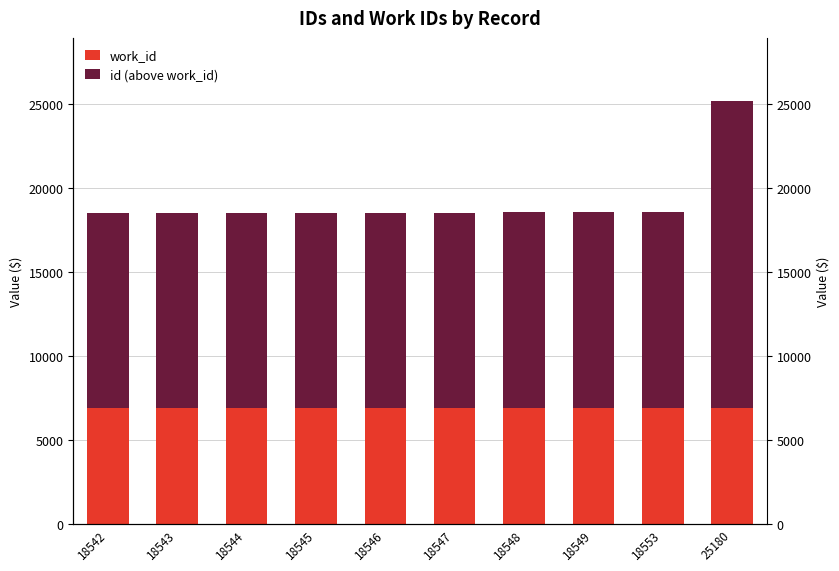

How many groups of bars are there?

10